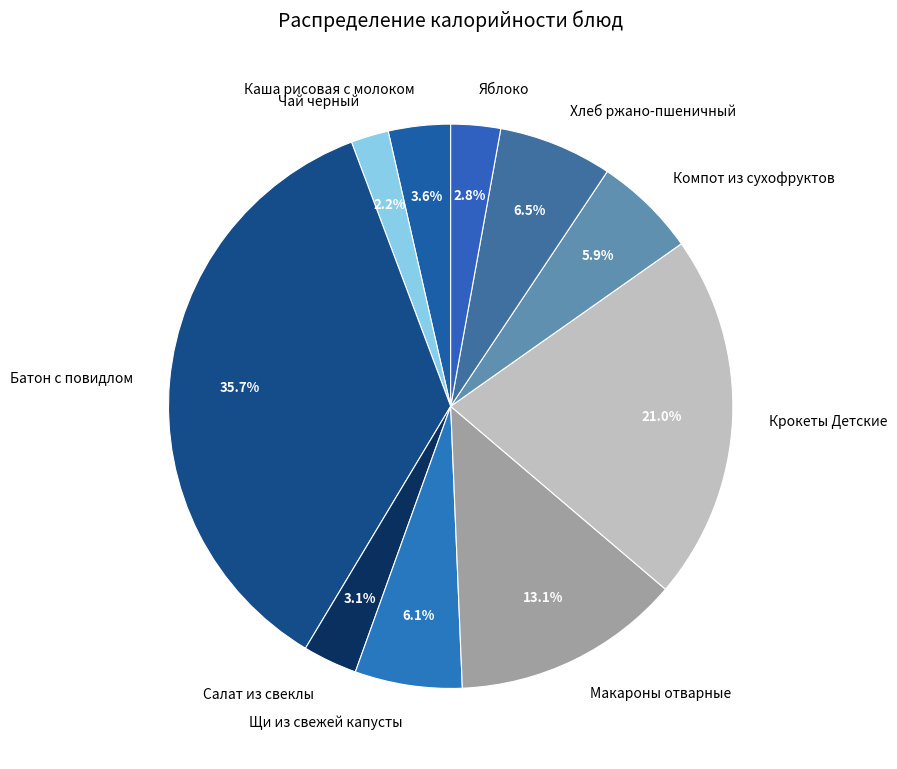

How many slices are in this pie chart?

10